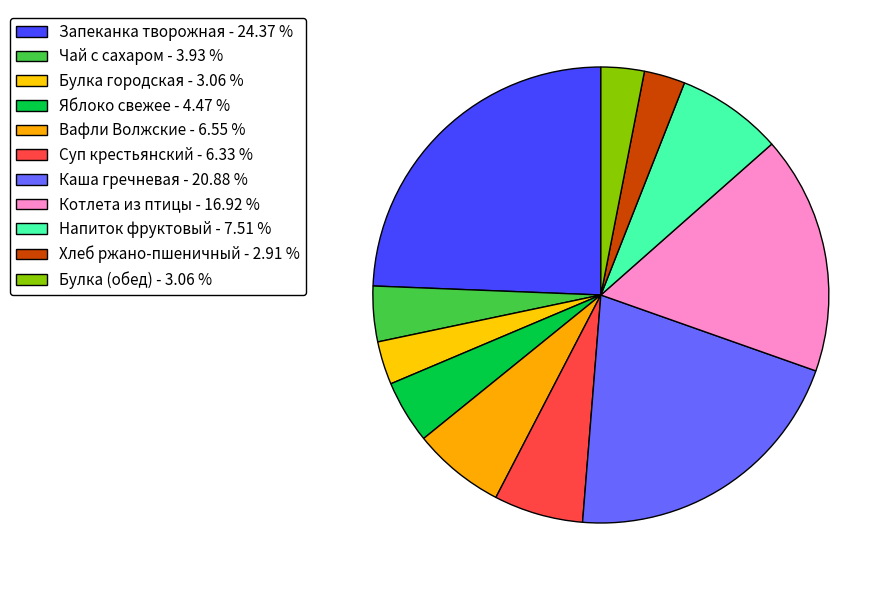

Approximately how many times larger is the value at Хлеб ржано-пшеничный compared to Булка (обед)?

0.9